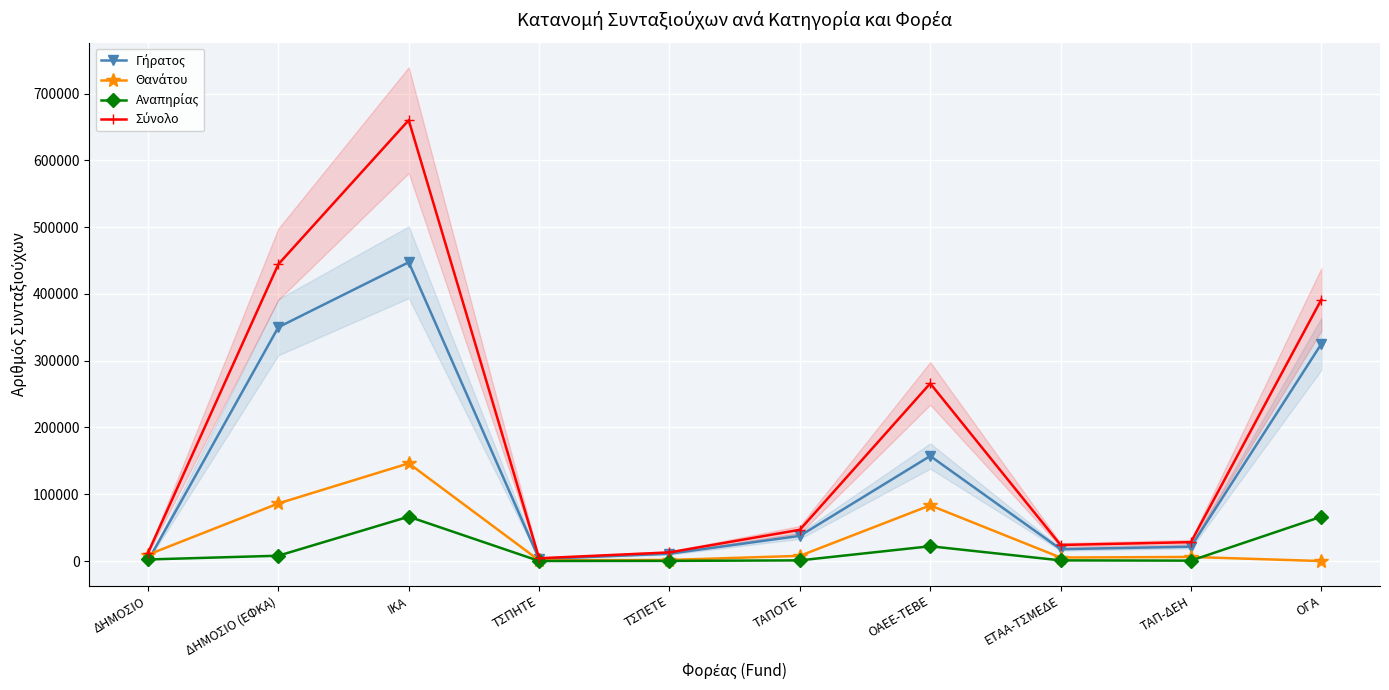

The Αναπηρίας series shows 36318 at ΙΚΑ. True or false?

False